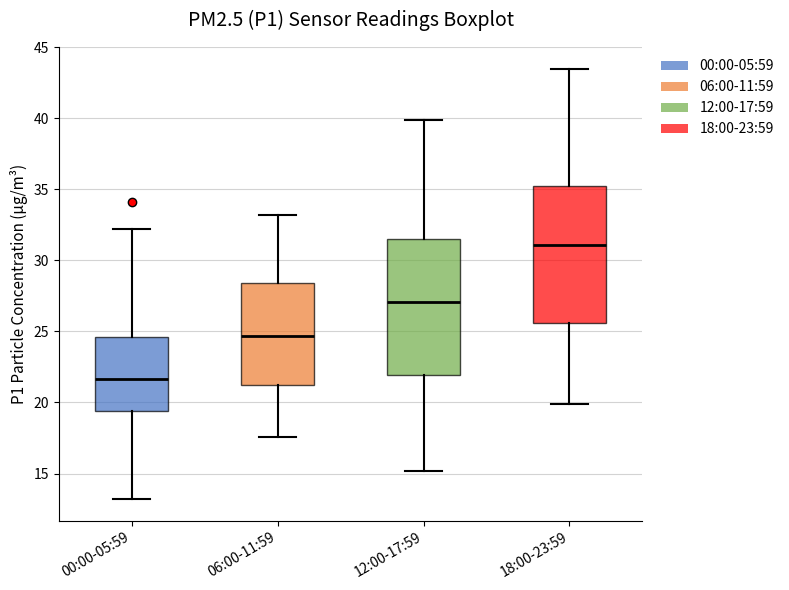

Where does the lower whisker of the box for 12:00-17:59 end on the y-axis? The values are not printed on the chart, so give them approximately, as read against the axis.

15.0